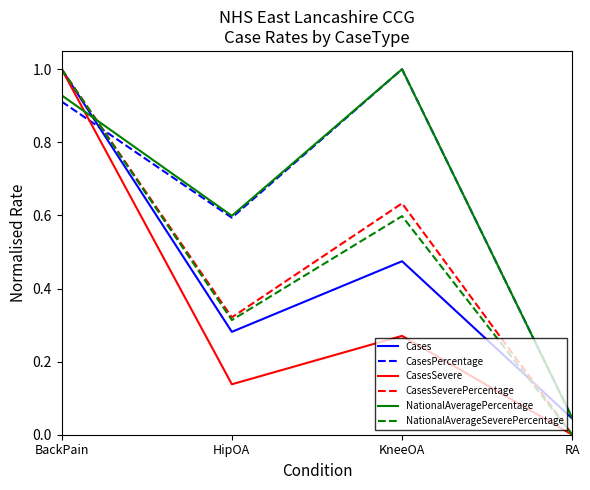

True or false: CasesSevere has a value of 0.5 at BackPain.

False